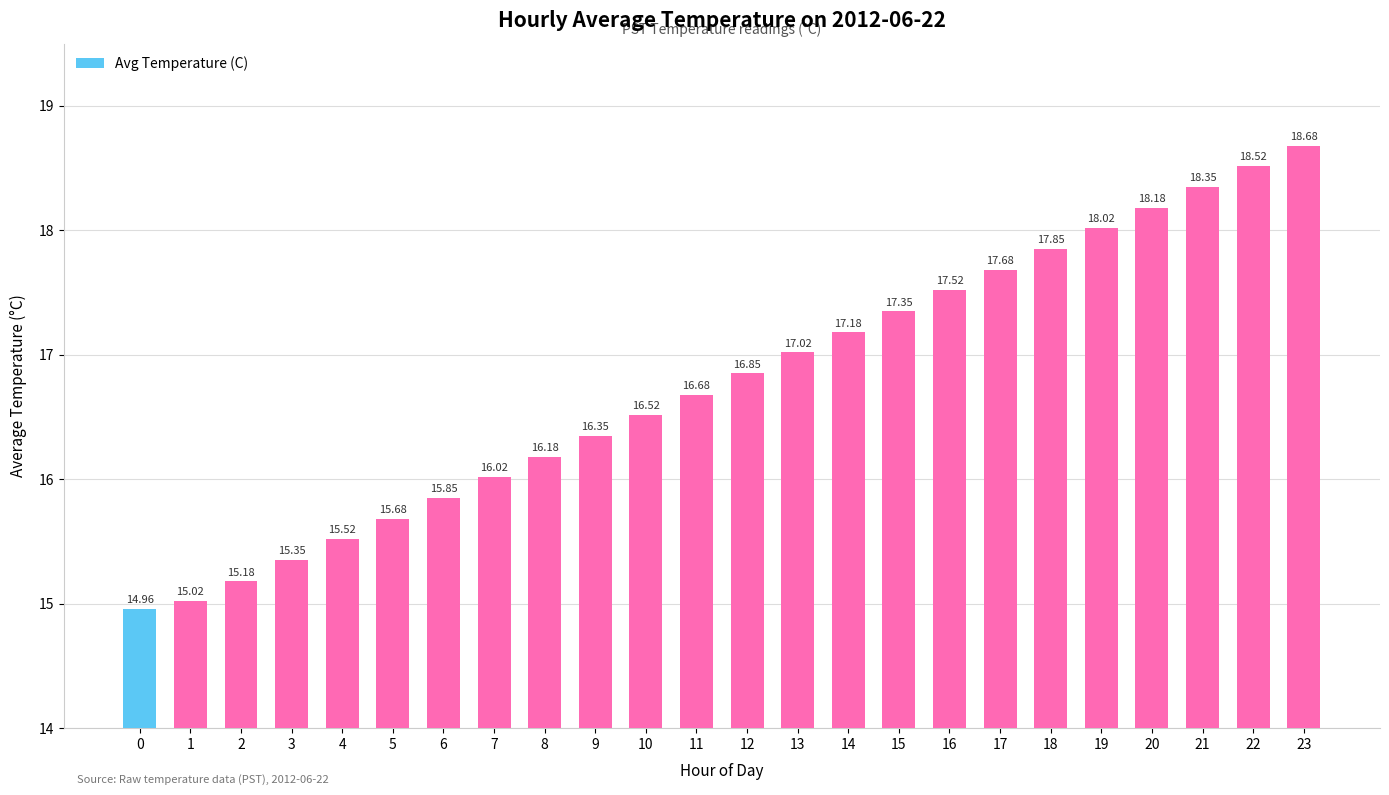

What is the change in value from 16 to 23?

+1.2